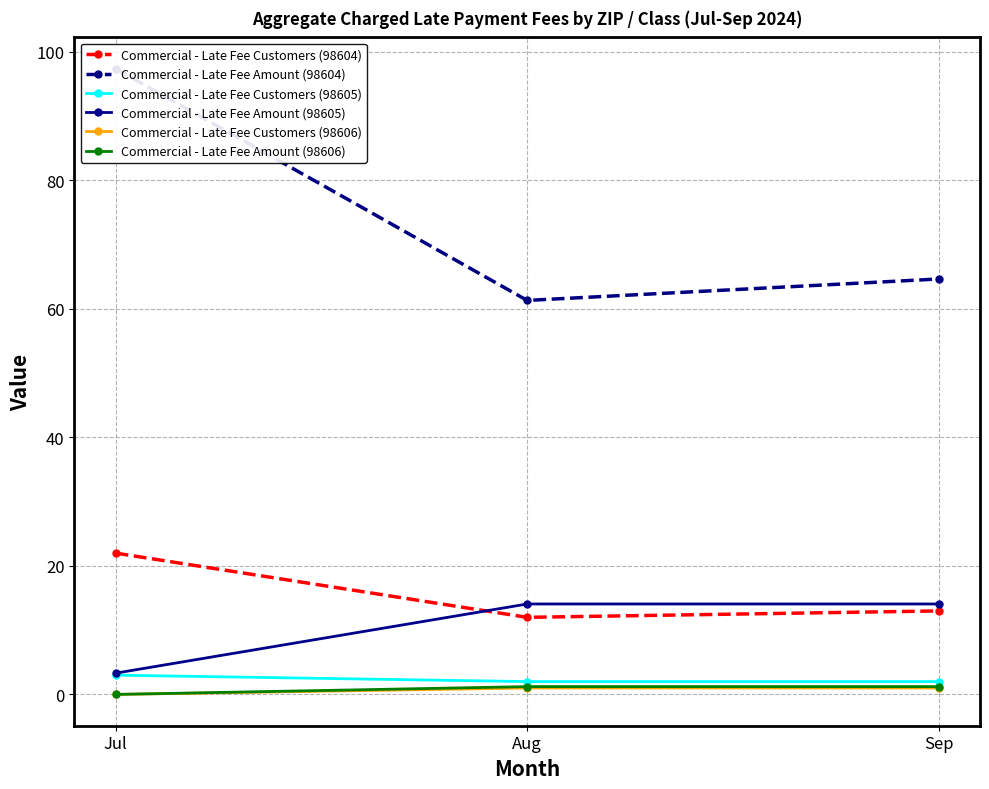

Does the chart have visible grid lines?

Yes